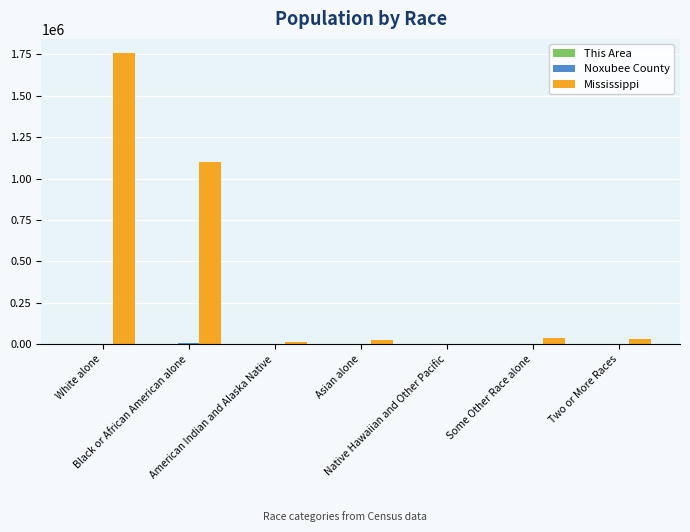

Are the bars horizontal?

No